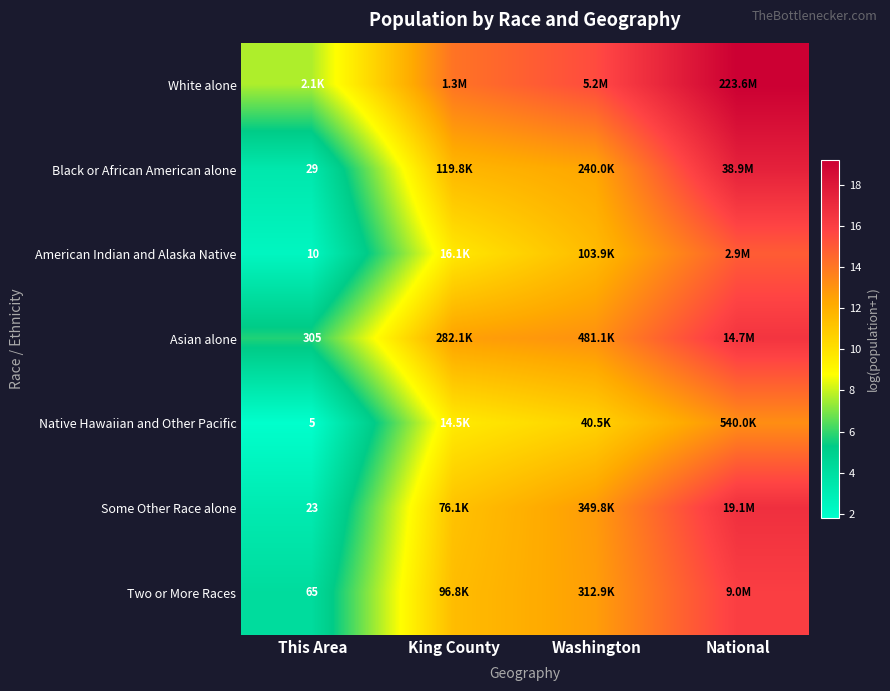

Which has a higher value, King County or Washington?

Washington